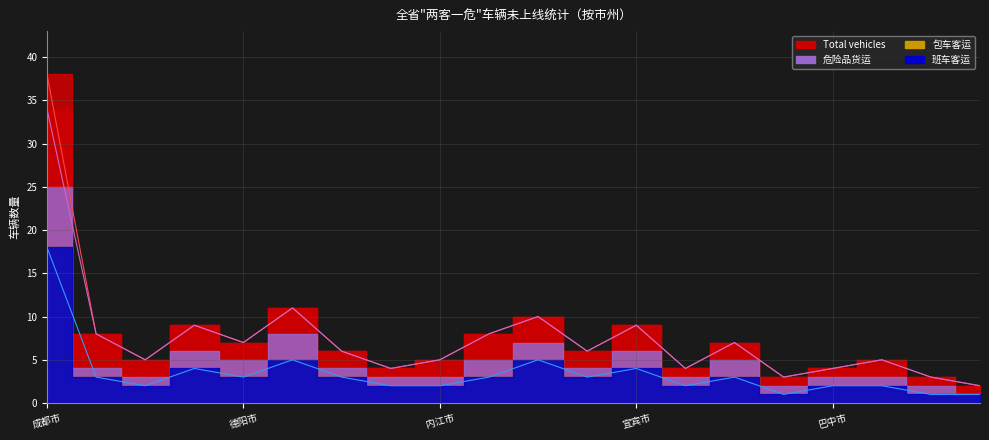

How many values are below 6?

9